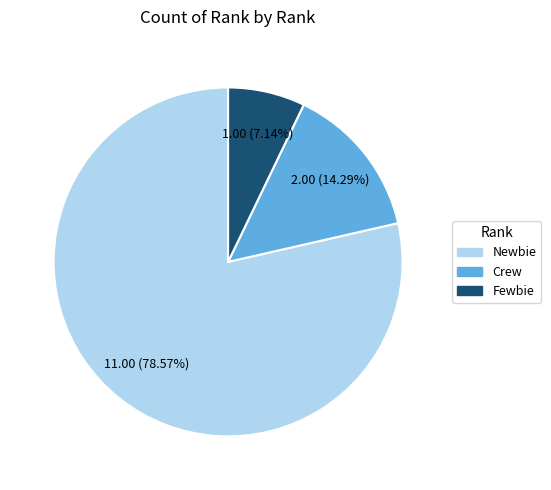

Approximately how many times larger is the value at Crew compared to Fewbie?

2.0